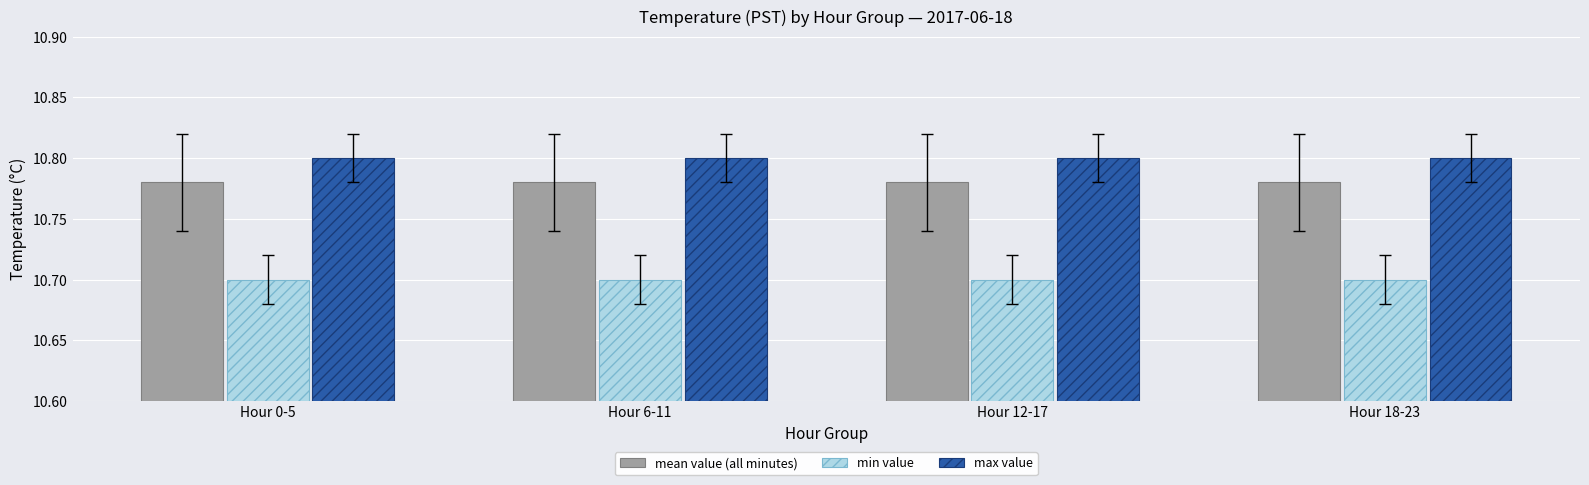

The value of min value at Hour 6-11 is 10.7. True or false?

True